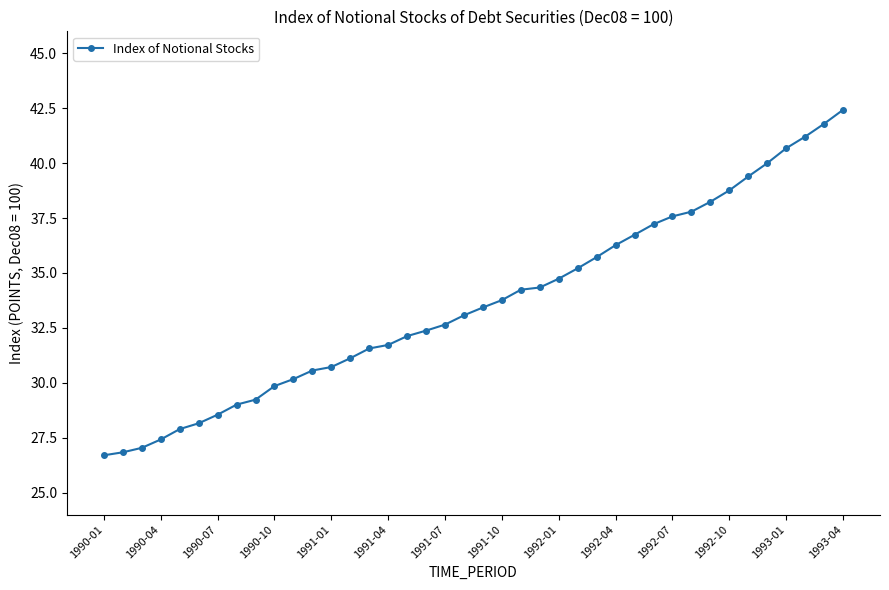

What is the sum of all values?

1346.3